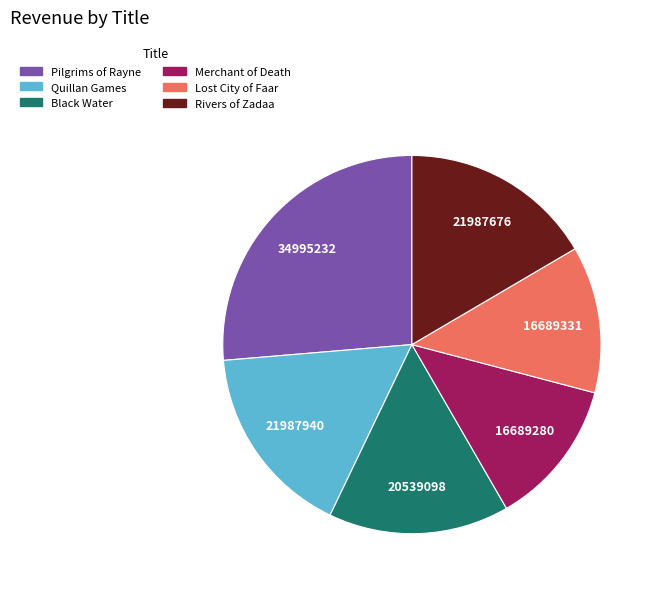

What is the largest slice in the pie chart?

Pilgrims of Rayne